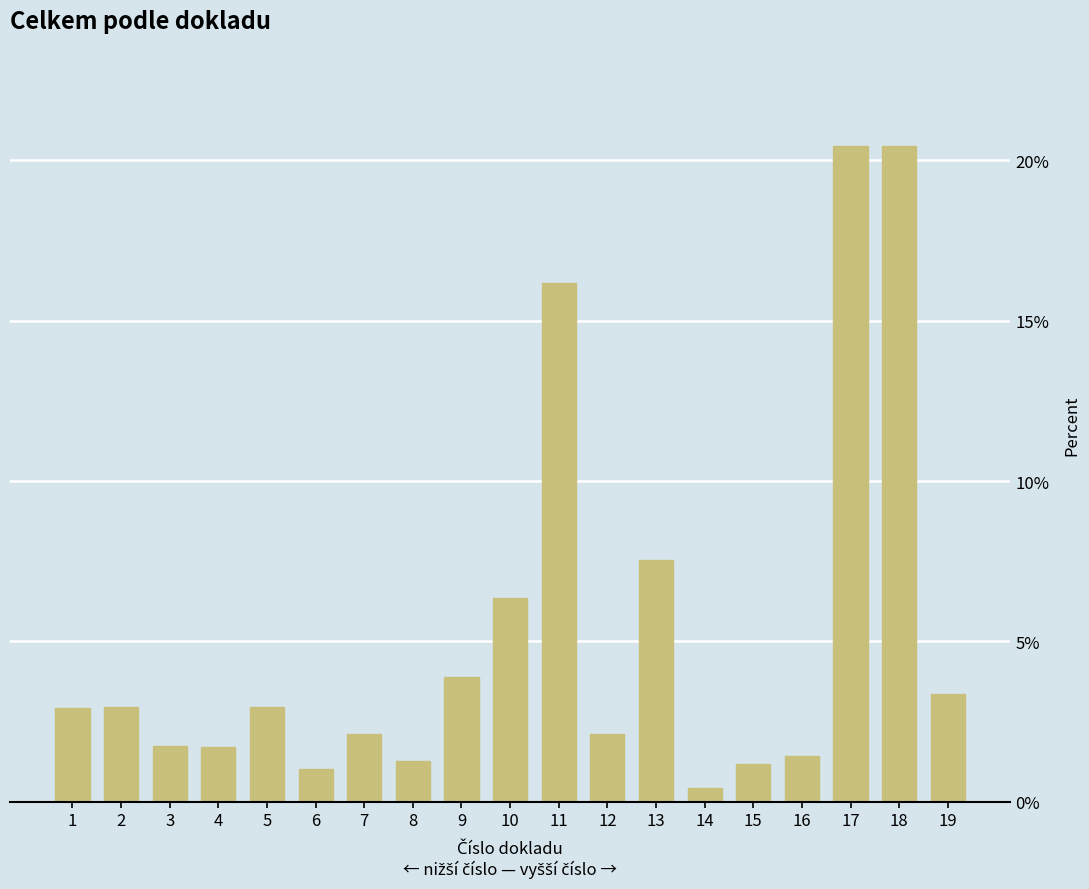

What is the greatest value displayed?

20.5